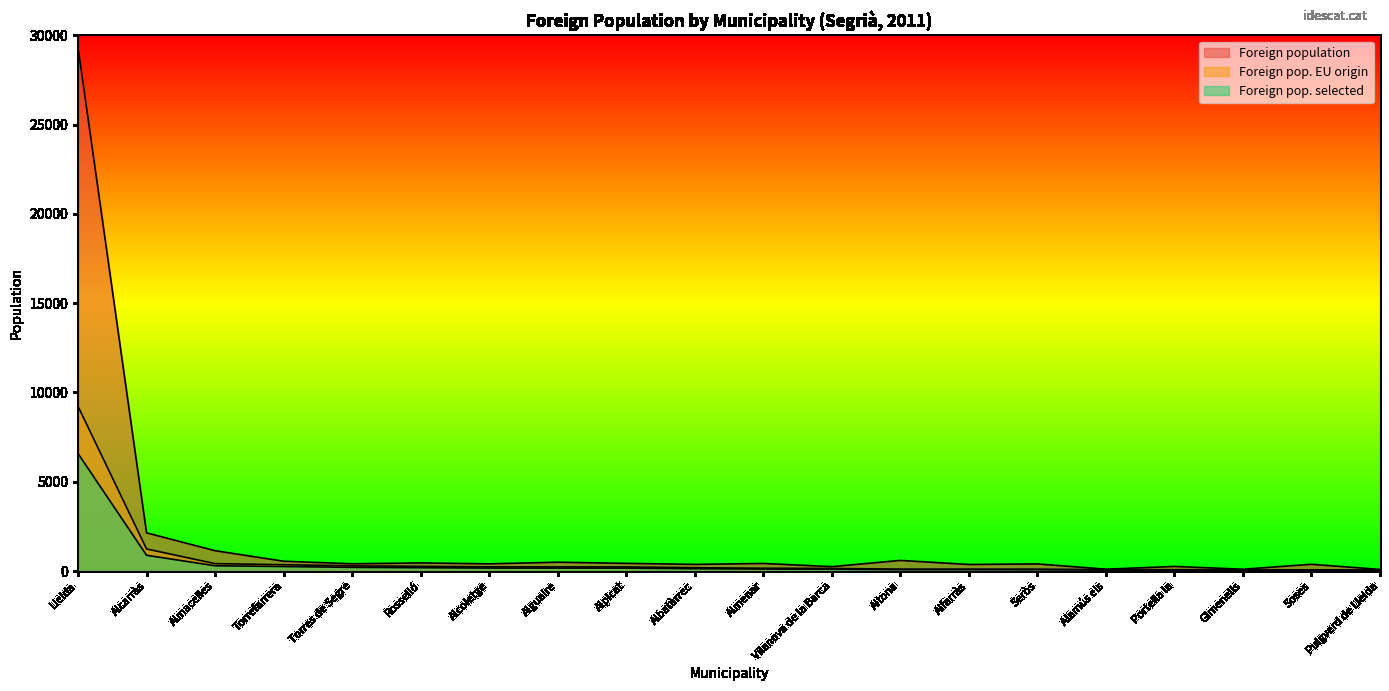

What are all the series names shown in the legend?

Foreign population, Foreign pop. EU origin, Foreign pop. selected